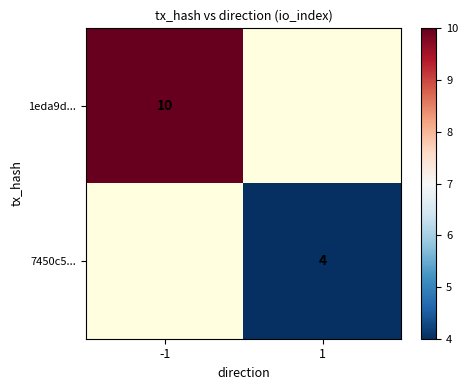

How many data points does each series have?

2